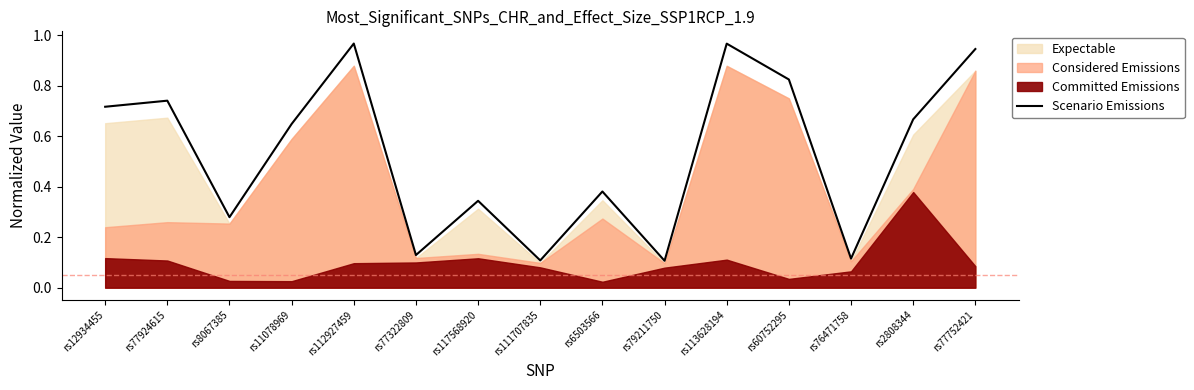

Which label corresponds to the smallest value in the chart?

rs79211750